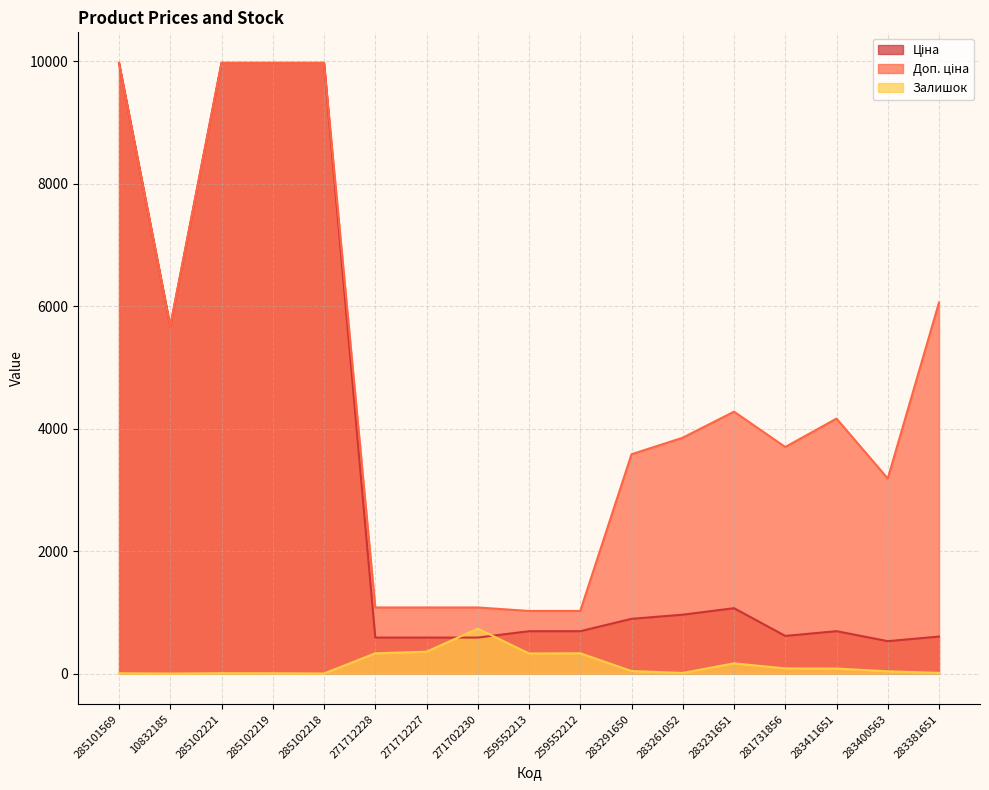

Is the value of Доп. ціна at 259552213 greater than the value of Залишок at 283231651?

Yes